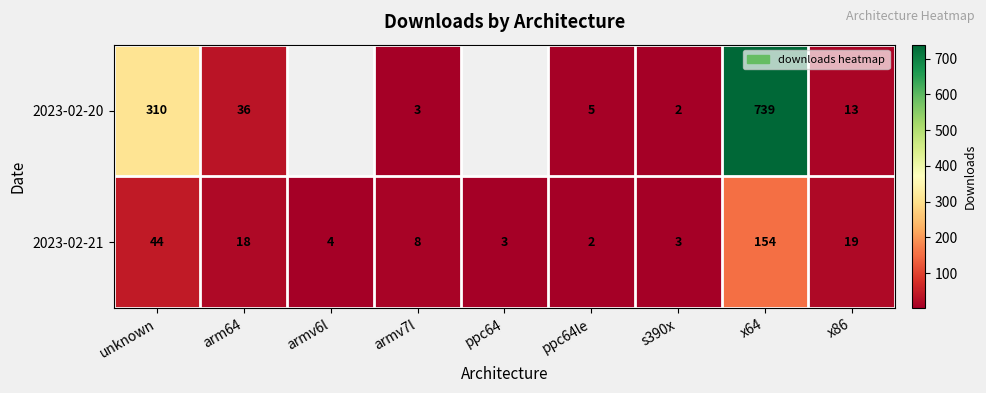

The 2023-02-20 series shows 4.1 at armv7l. True or false?

False